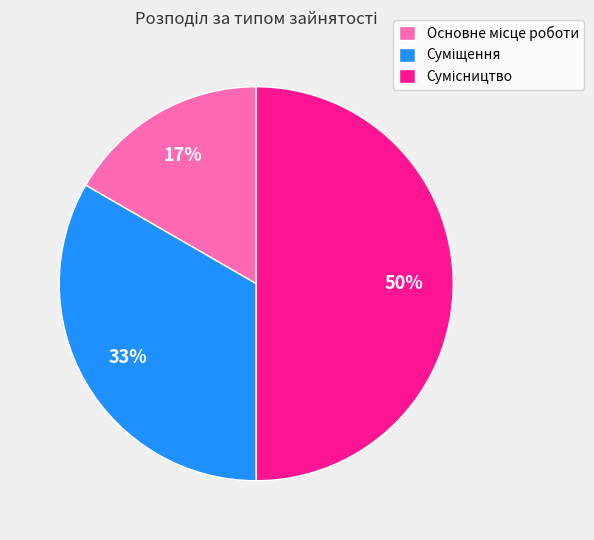

To the nearest percent, what is the difference between the largest and smallest slice percentages?

33%